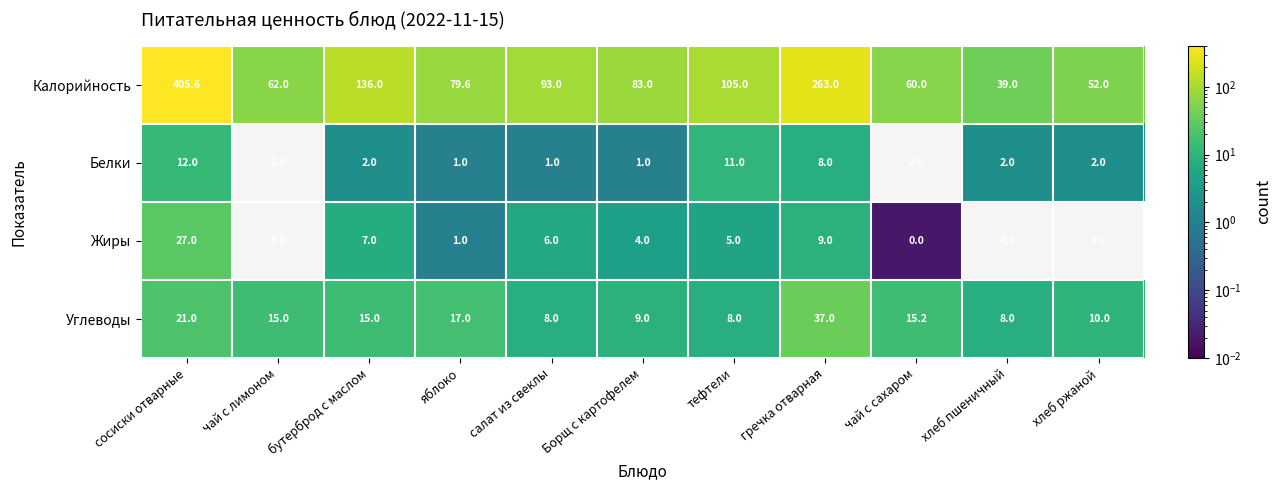

What is the greatest value displayed?

405.6